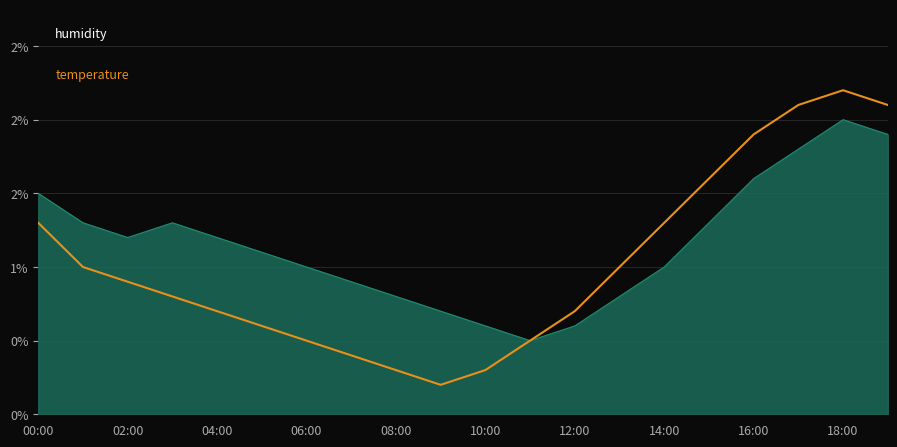

True or false: the data shows 0.4 at 06:00.

False